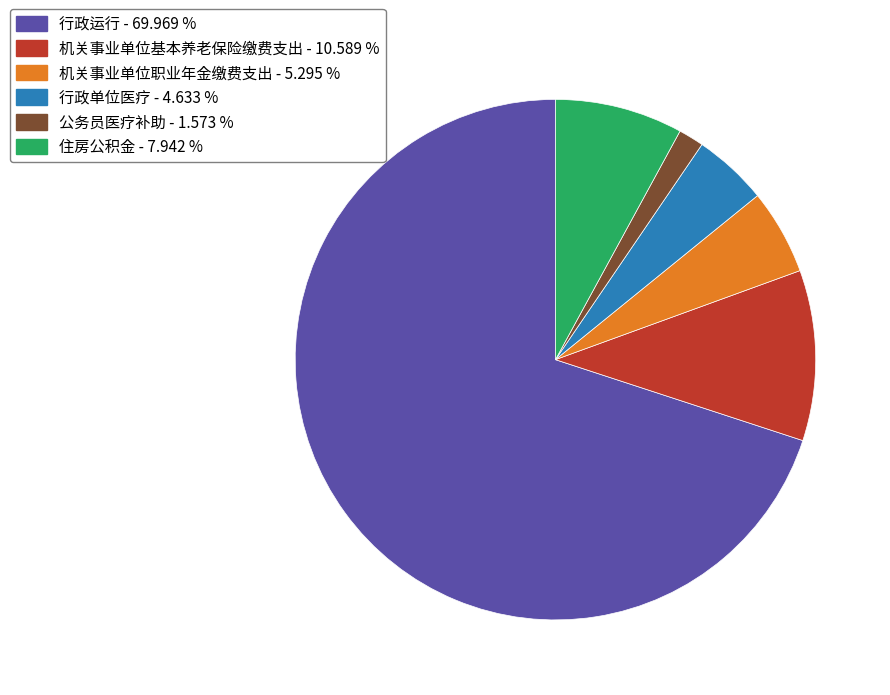

Combined, do 机关事业单位基本养老保险缴费支出 - 10.589 % and 公务员医疗补助 - 1.573 % account for over 50%?

No